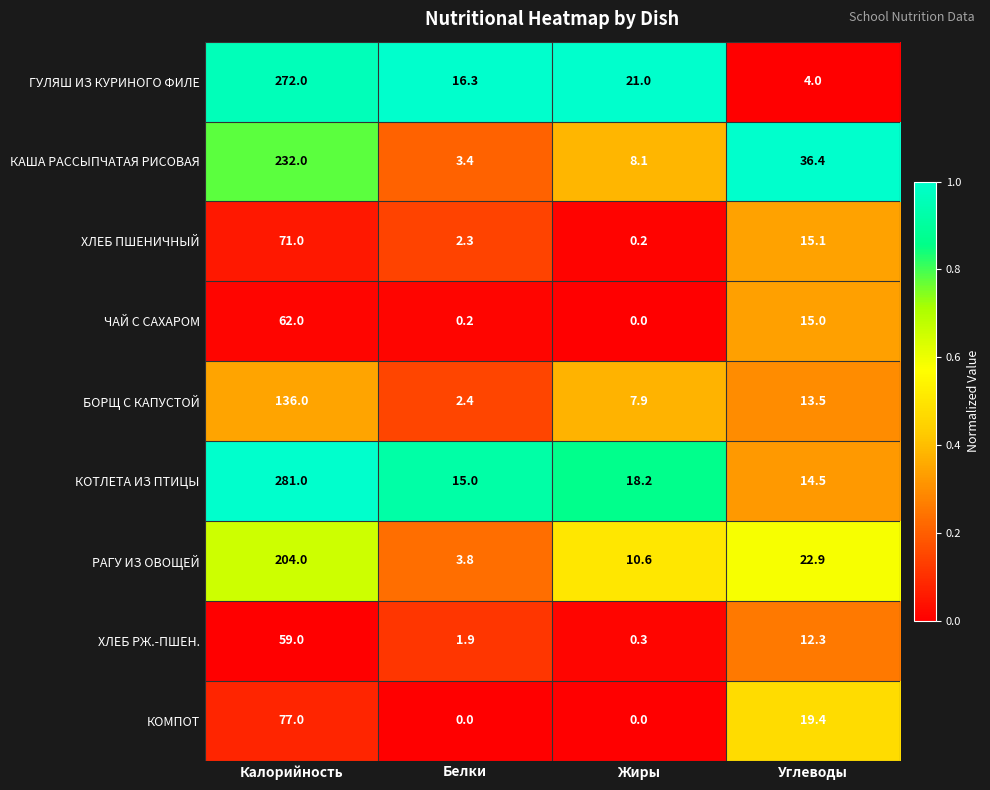

At which label is КОМПОТ closest to 38?

Углеводы